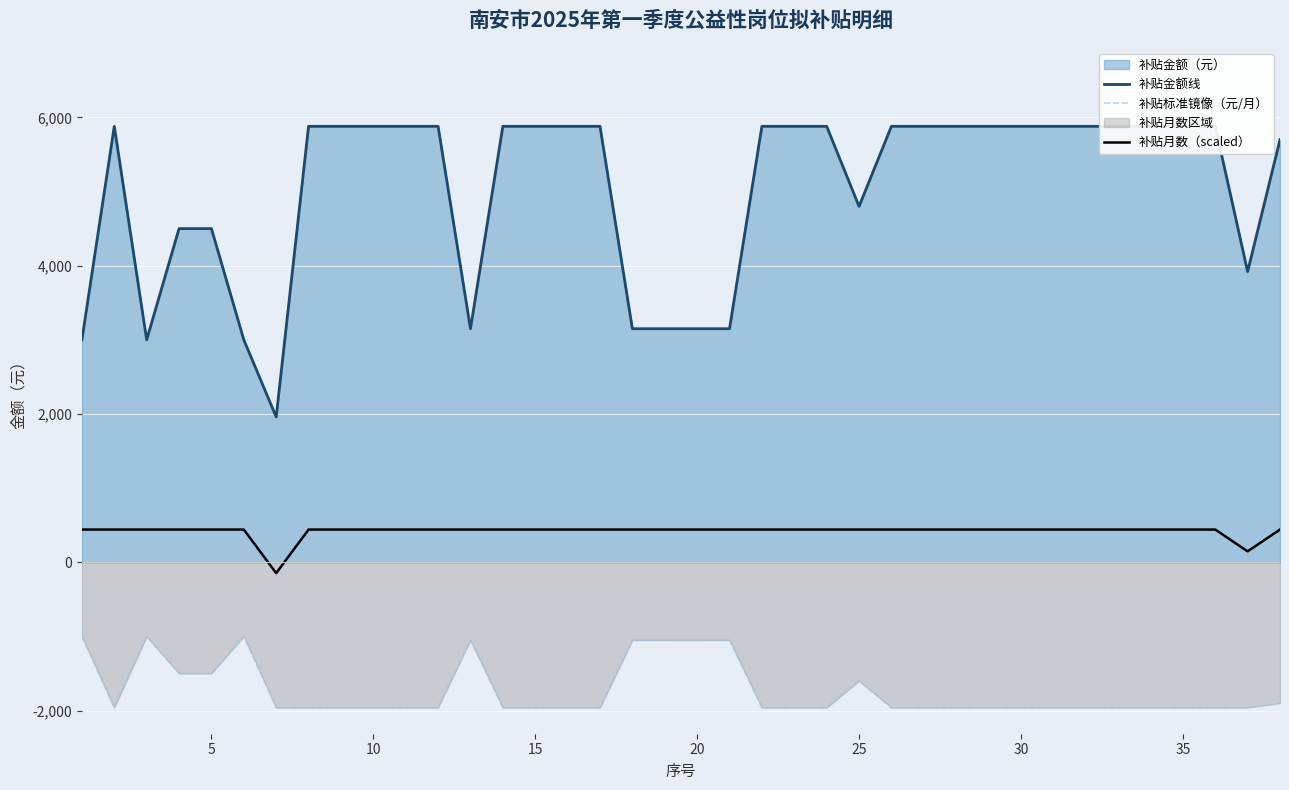

Is it true that 补贴金额线 equals 2569 at 34?

False